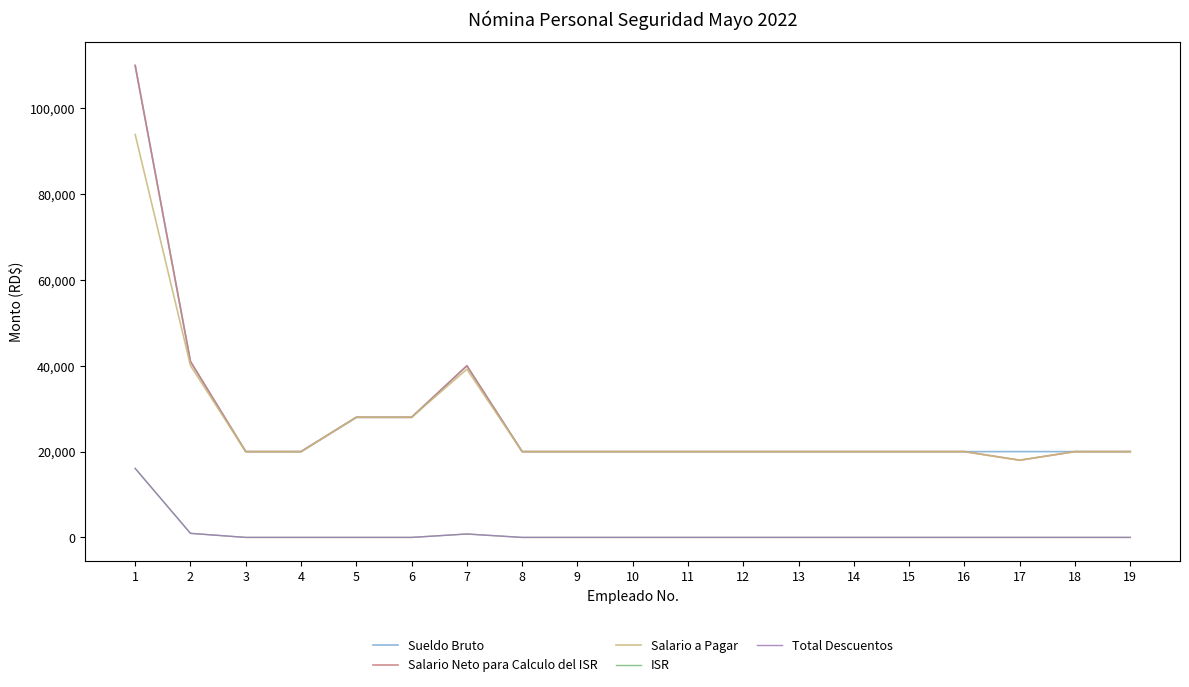

Is this an area chart (filled region under the line)?

No